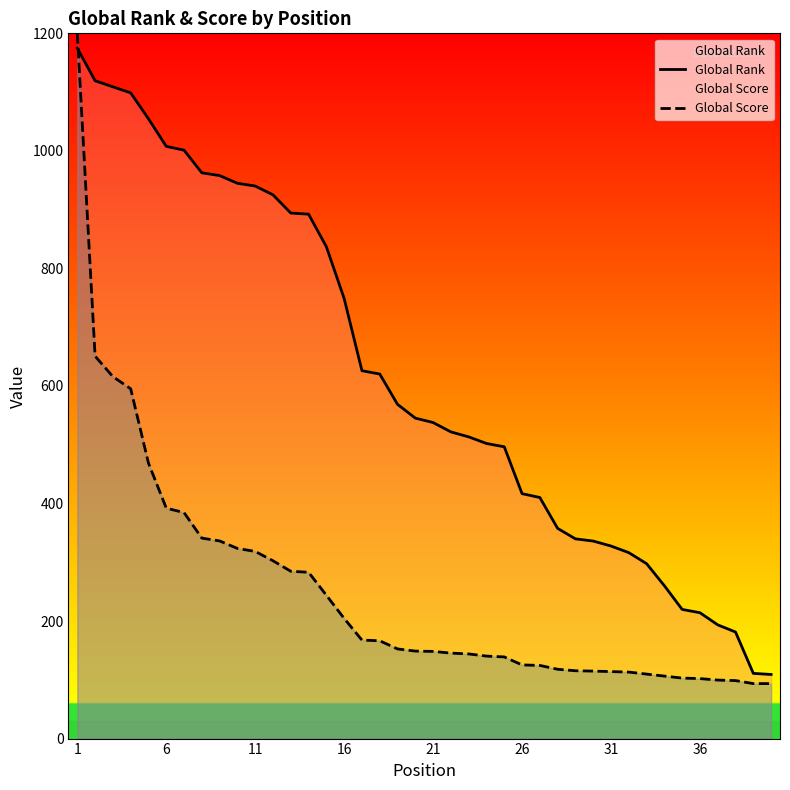

What is the difference between the second highest and second lowest values in the Global Rank series?

1008.4